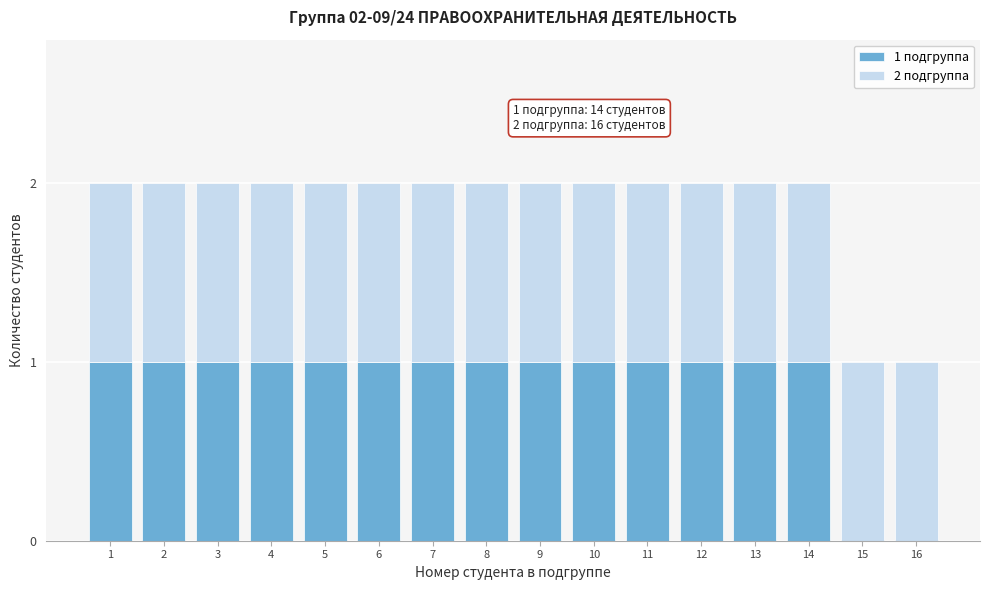

Is it true that 1 подгруппа equals 2 at 6?

False